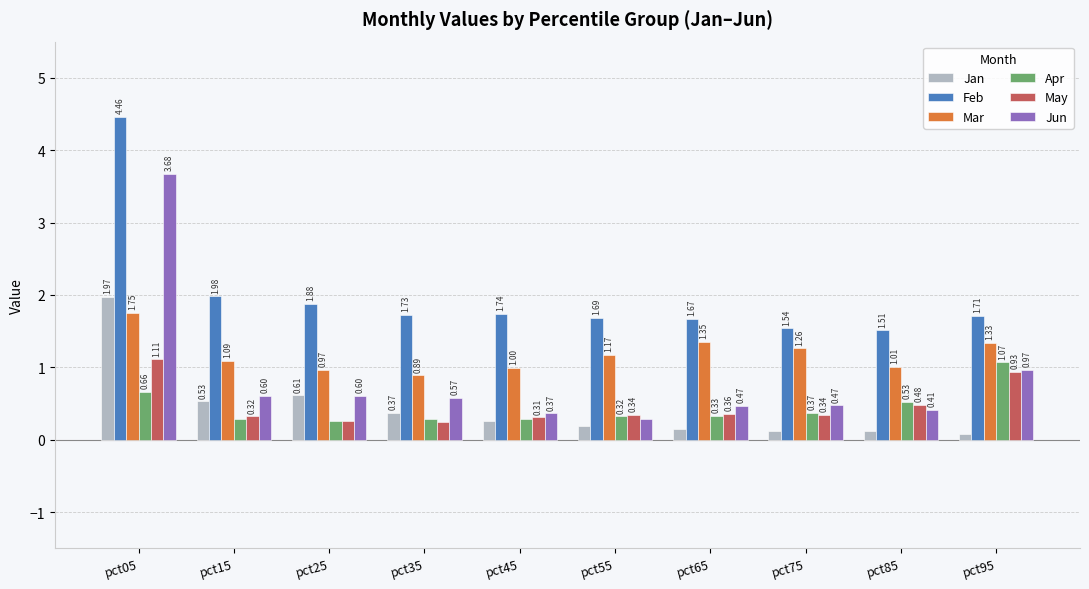

Which series has the largest range (max minus min)?

Jun